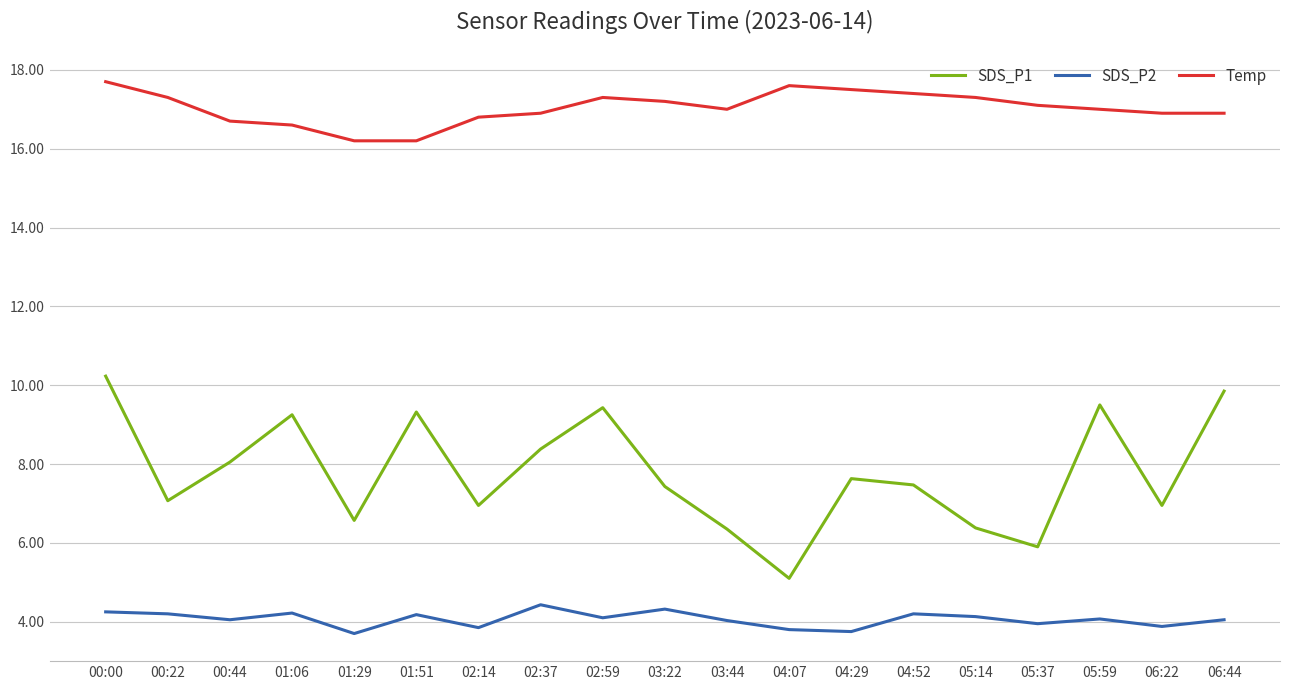

How many lines are shown in the chart?

3